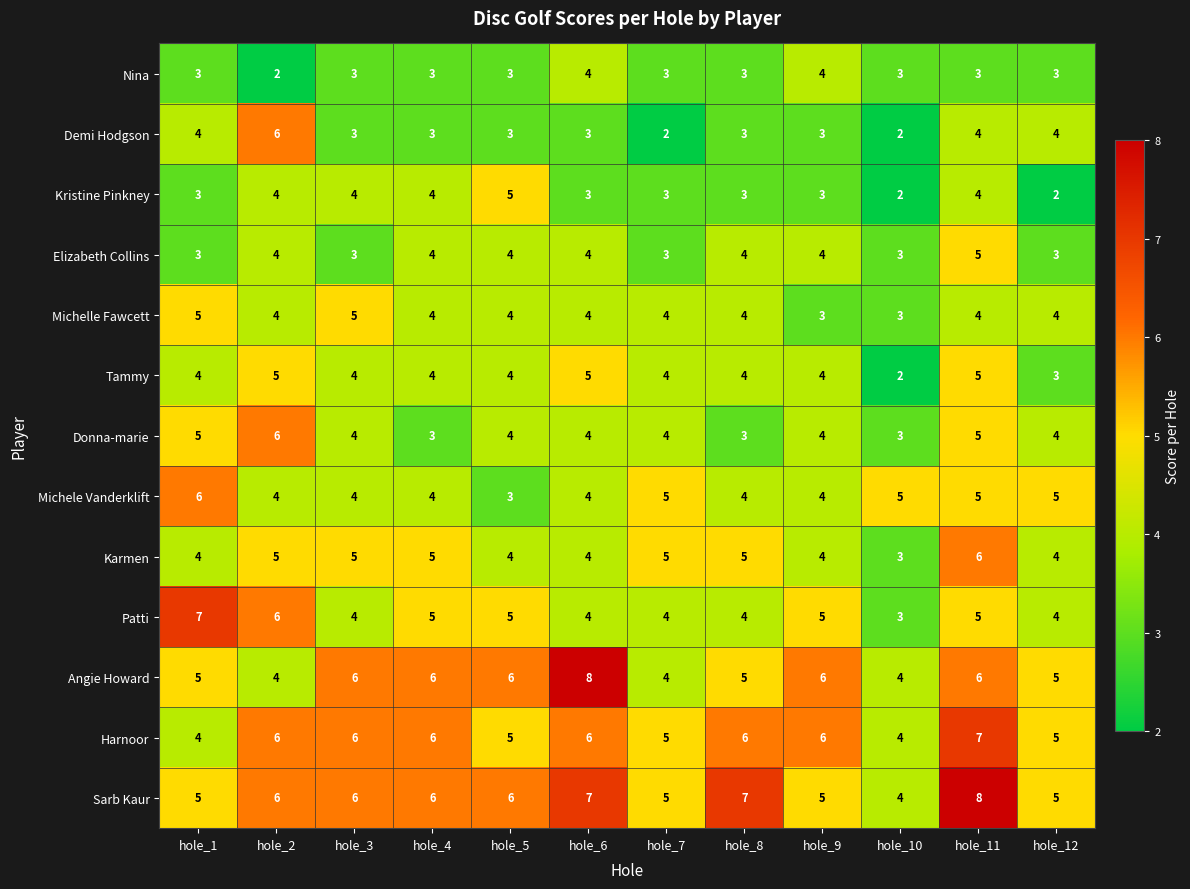

What is the minimum value for Patti?

3